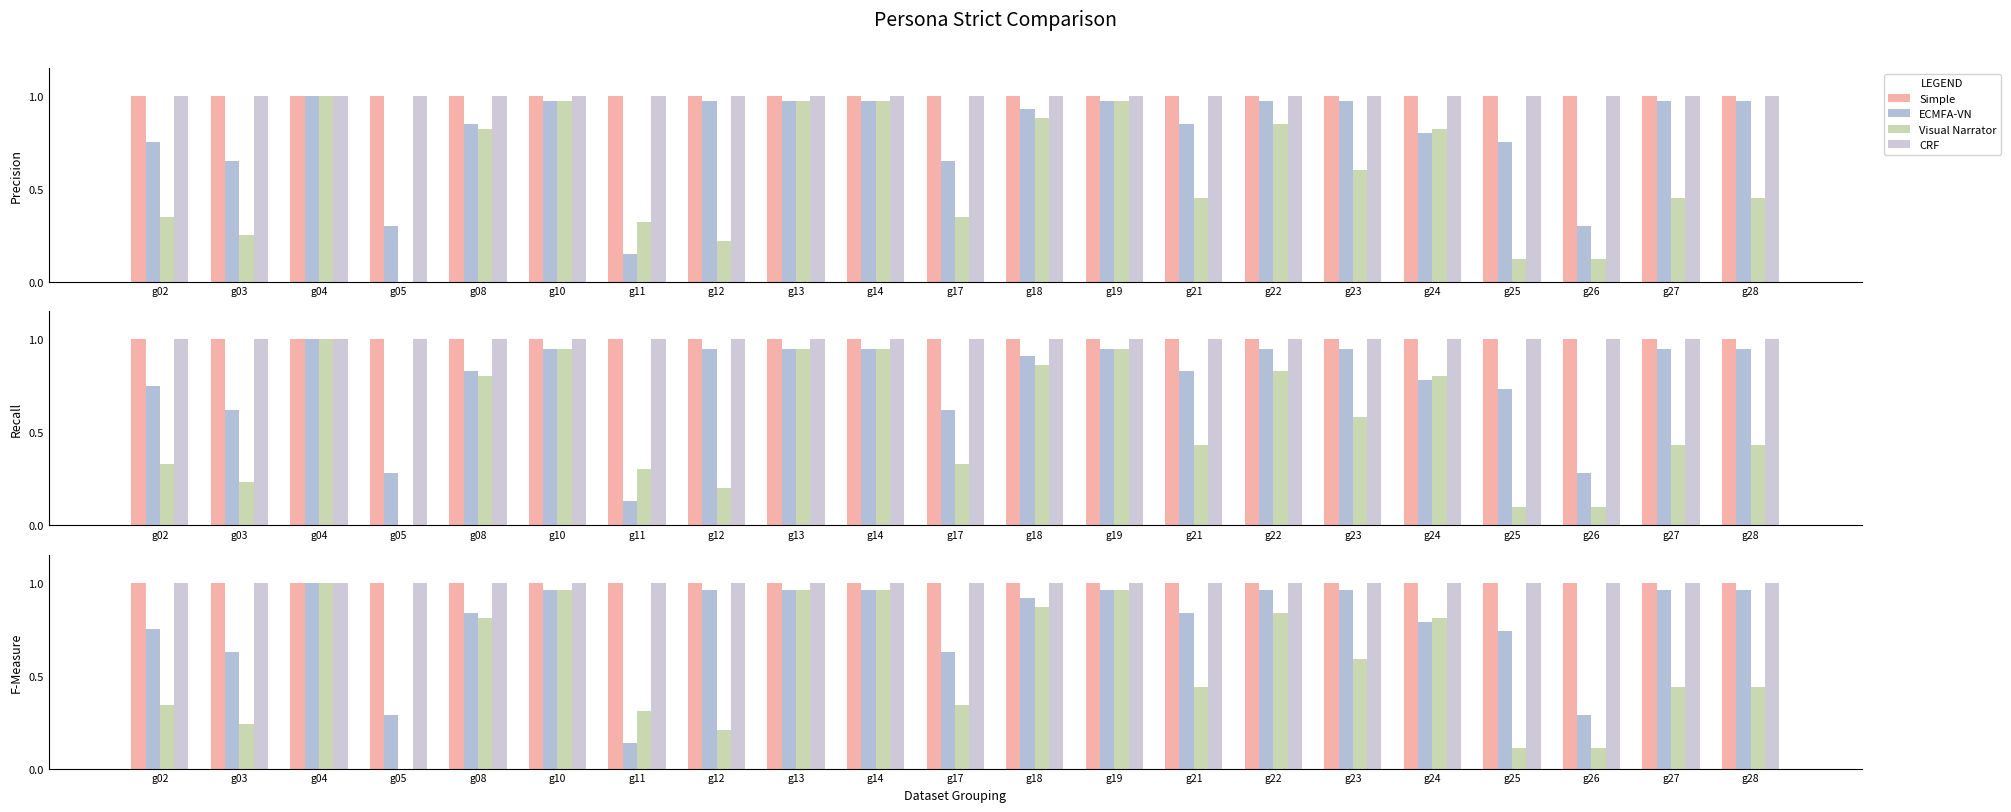

How many bars are there in each group?

4